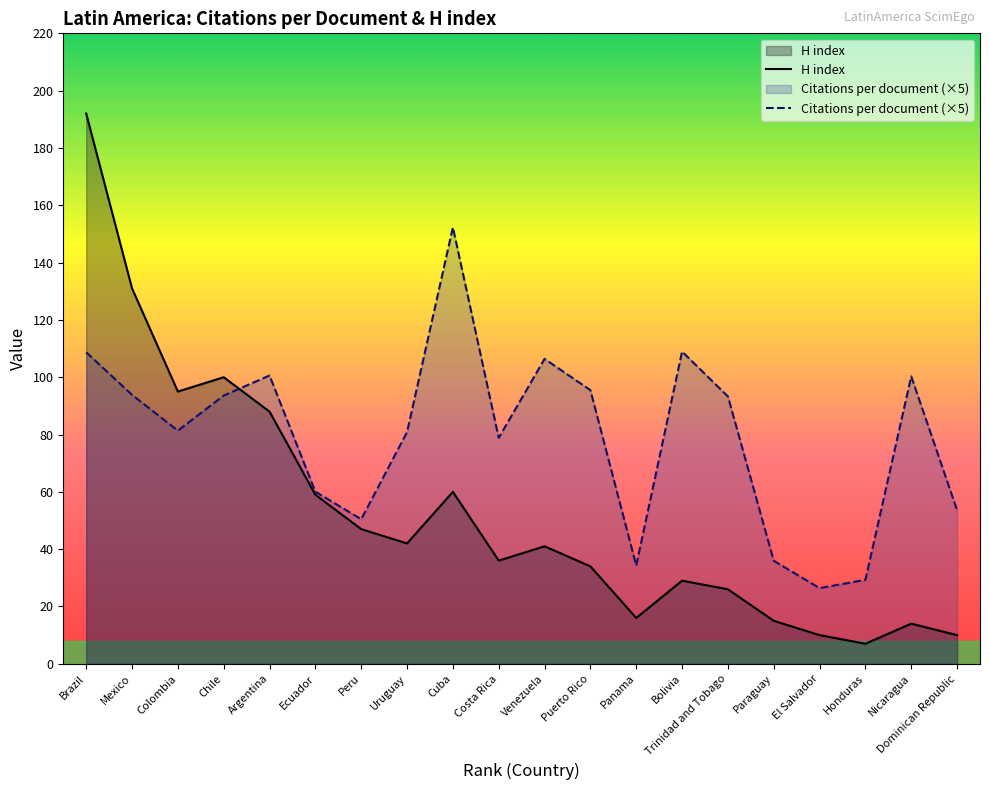

Where is H index nearest to the value 99?

Chile